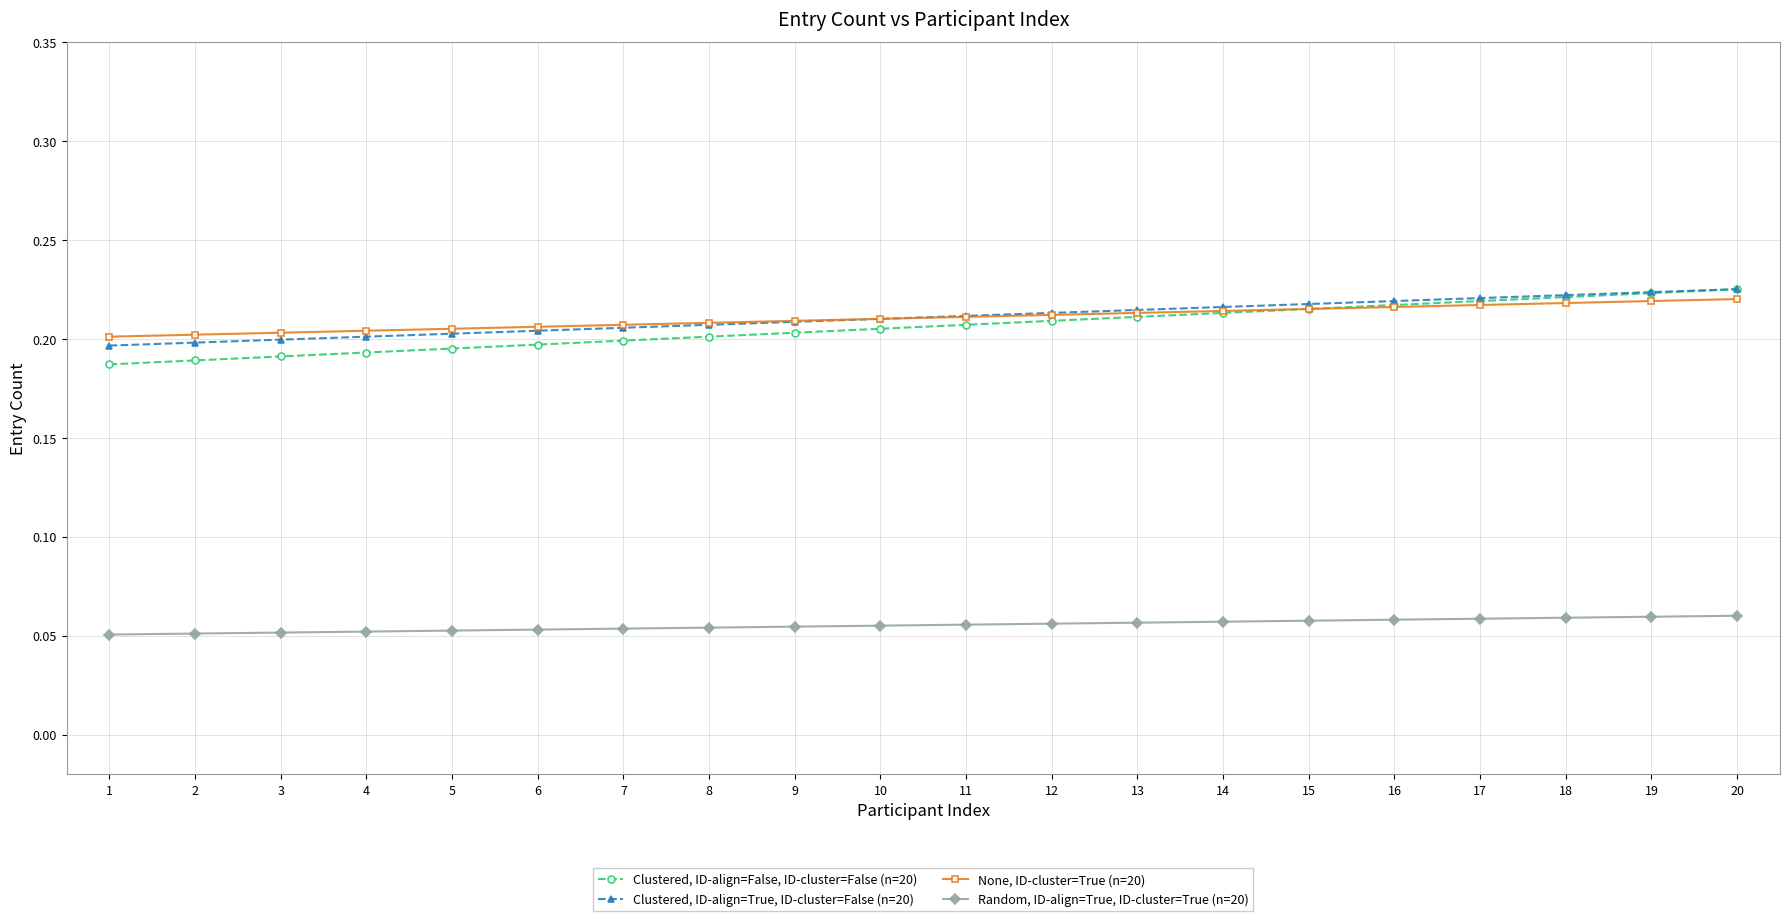

Which series has the largest range (max minus min)?

Clustered, ID-align=False, ID-cluster=False (n=20)